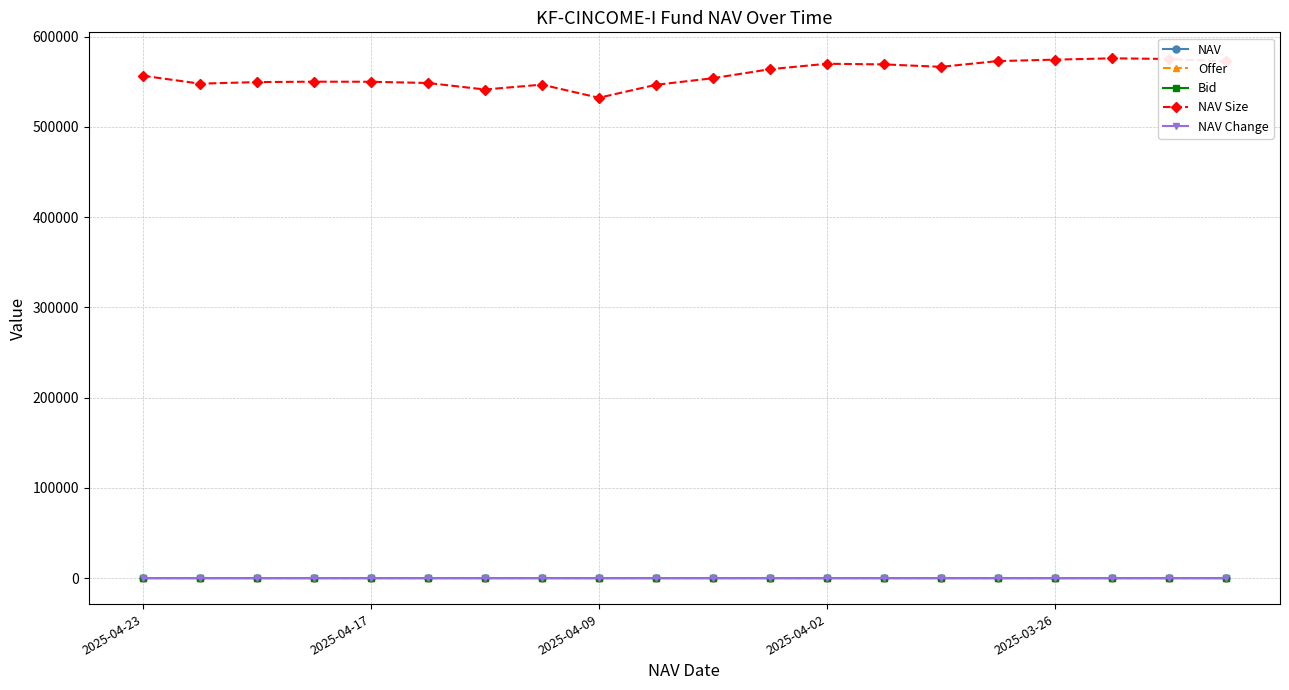

Which series has the largest range (max minus min)?

NAV Size